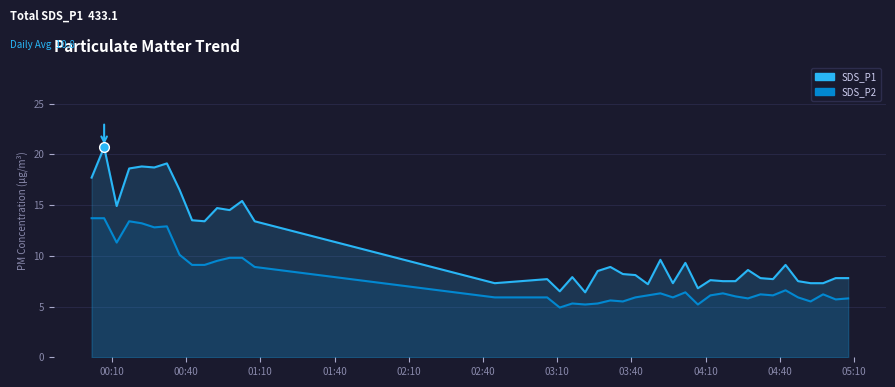

What is the difference between the second highest and minimum values in the SDS_P1 series?

12.7